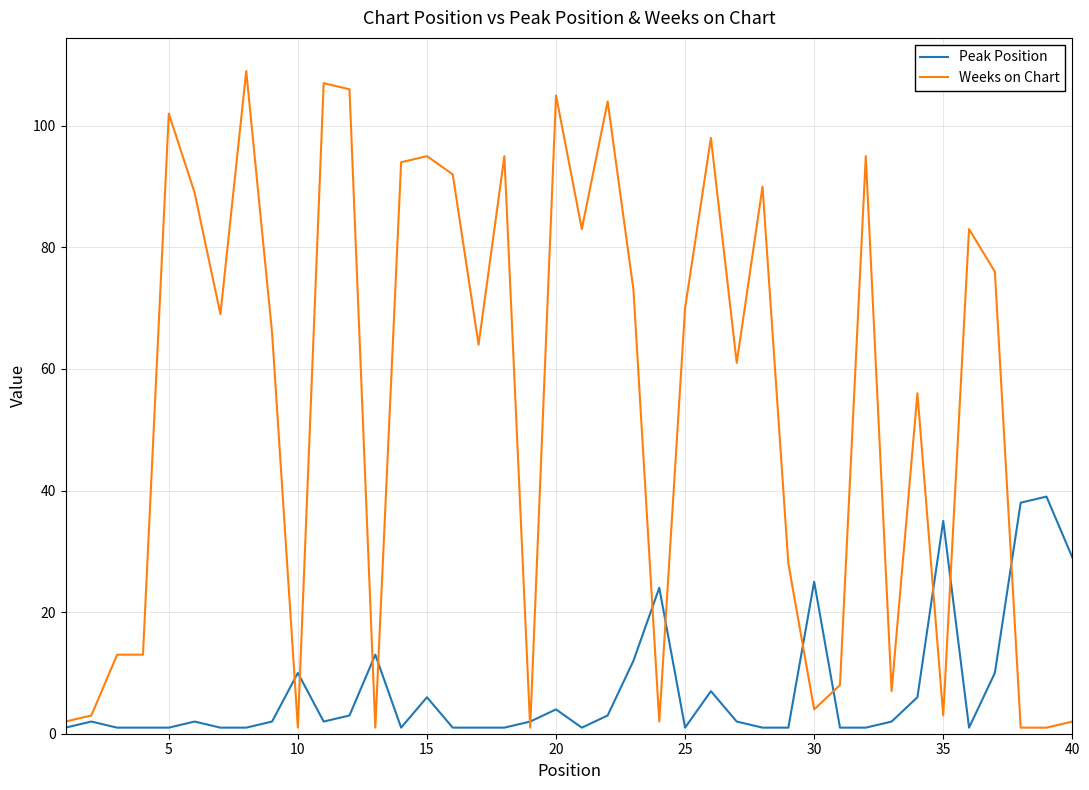

Which series has the widest spread of values?

Weeks on Chart